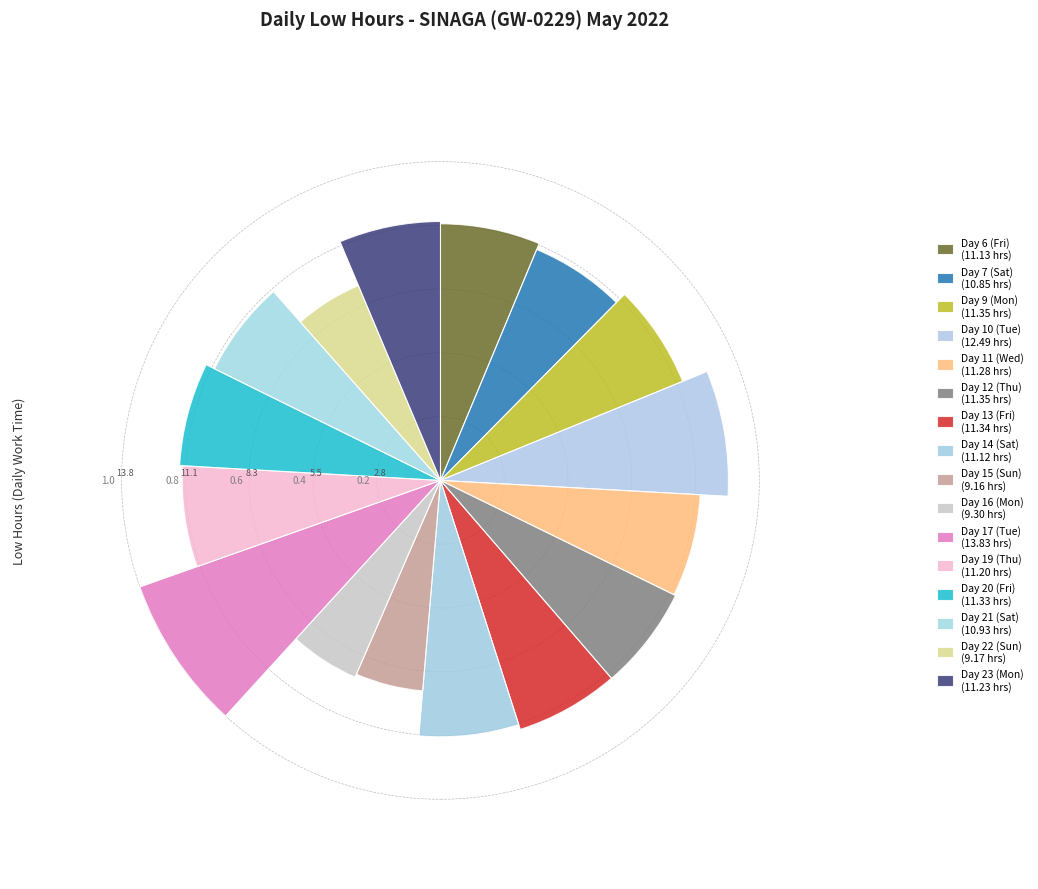

To the nearest percent, what percentage of the pie is Day 10 (Tue)?

7%